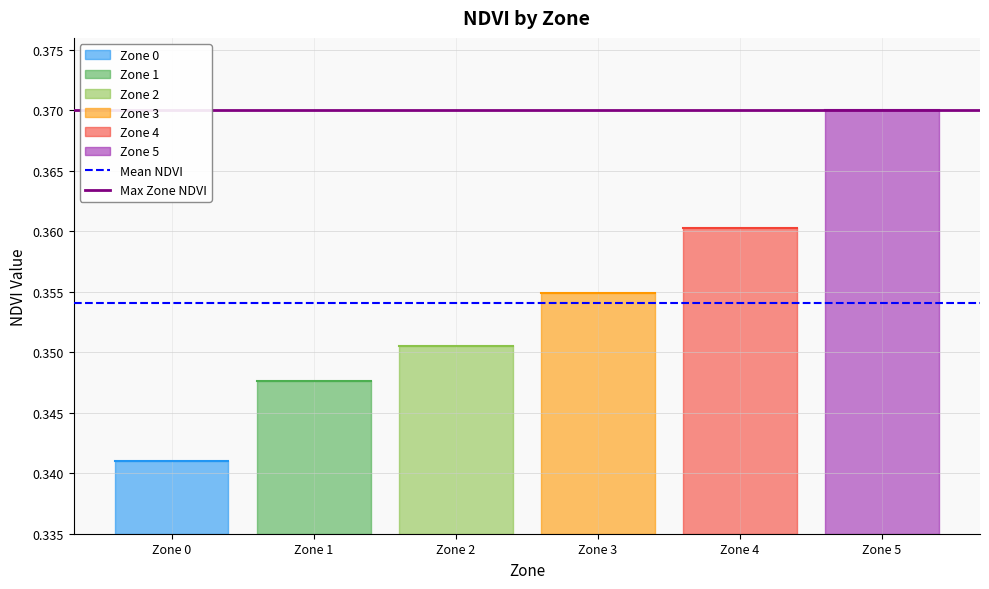

Which label corresponds to the smallest value in the chart?

Zone 0